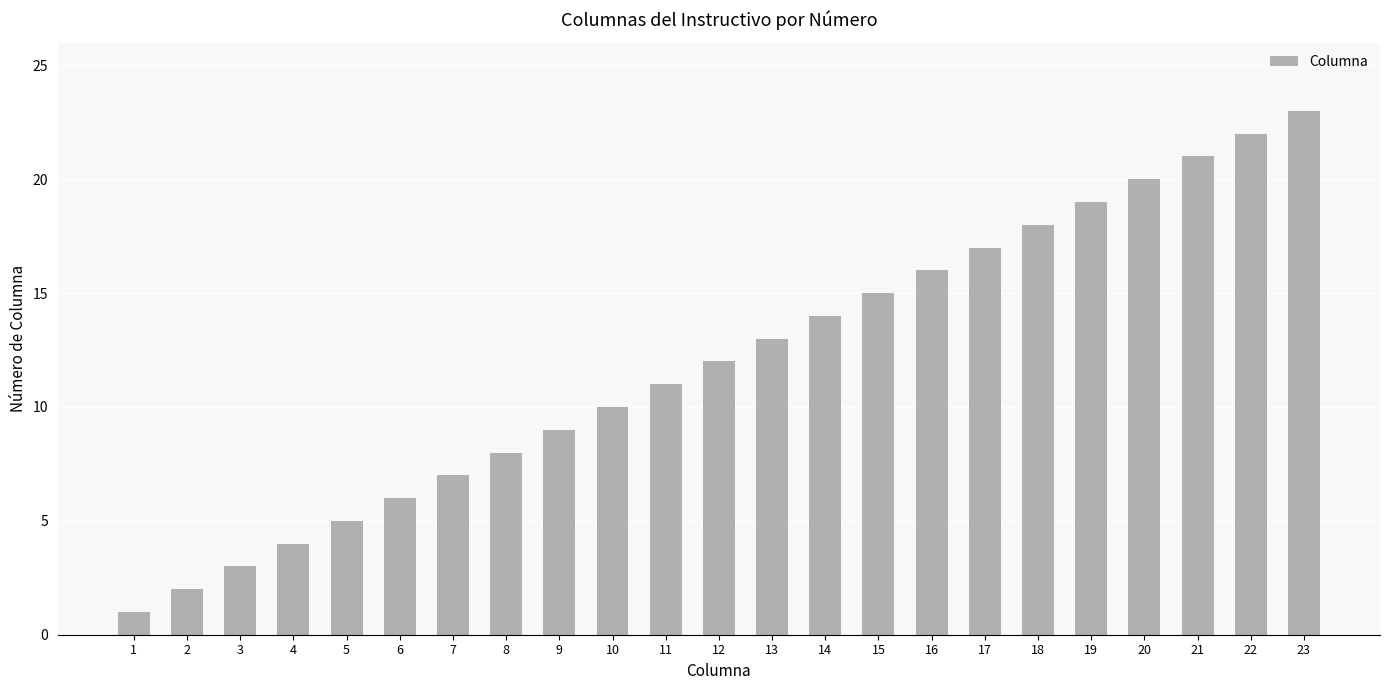

What is the value of the 19th bar from the left?

19